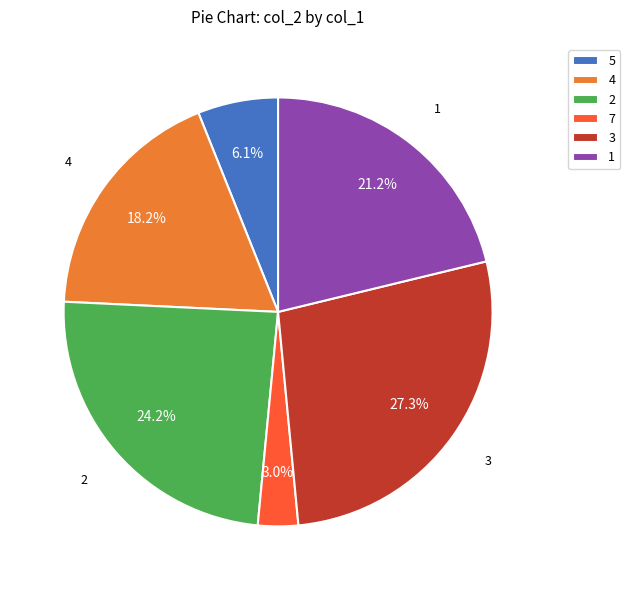

Combined, do 4 and 7 account for over 50%?

No